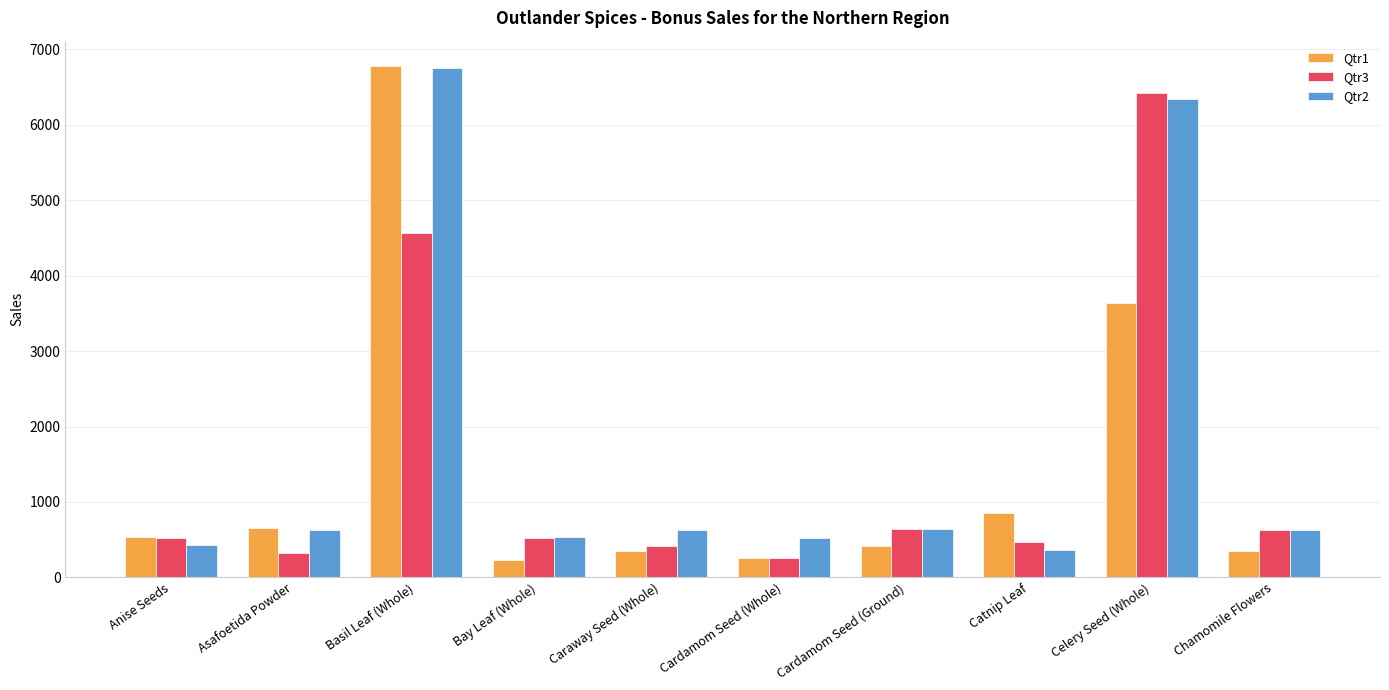

What are all the series names shown in the legend?

Qtr1, Qtr3, Qtr2